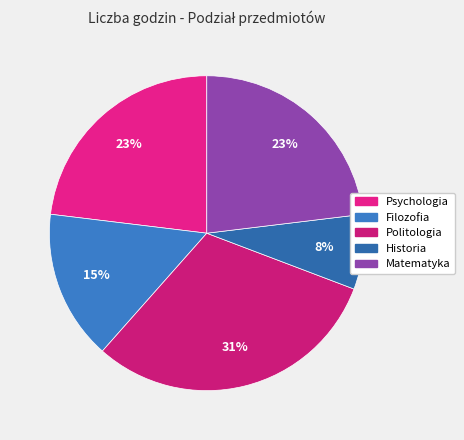

What percentage is NOT represented by Psychologia?

76.9%